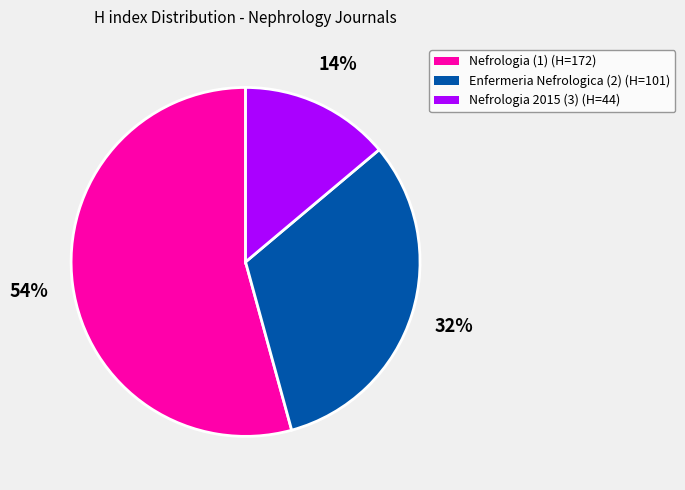

Does any single category account for the majority?

Yes